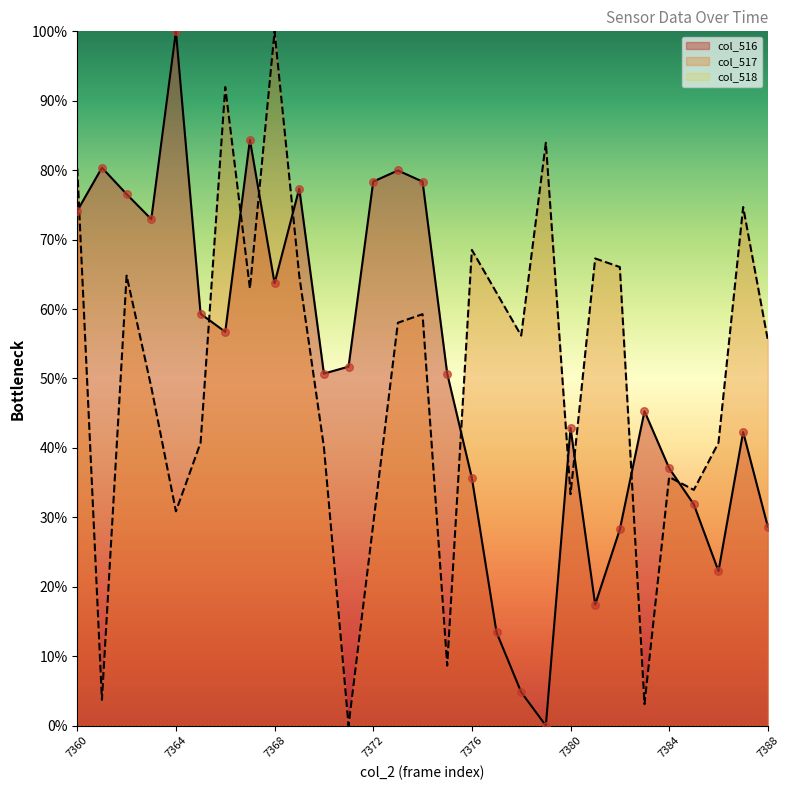

What is the ratio of the value at 9 to the value at 23?

1.7